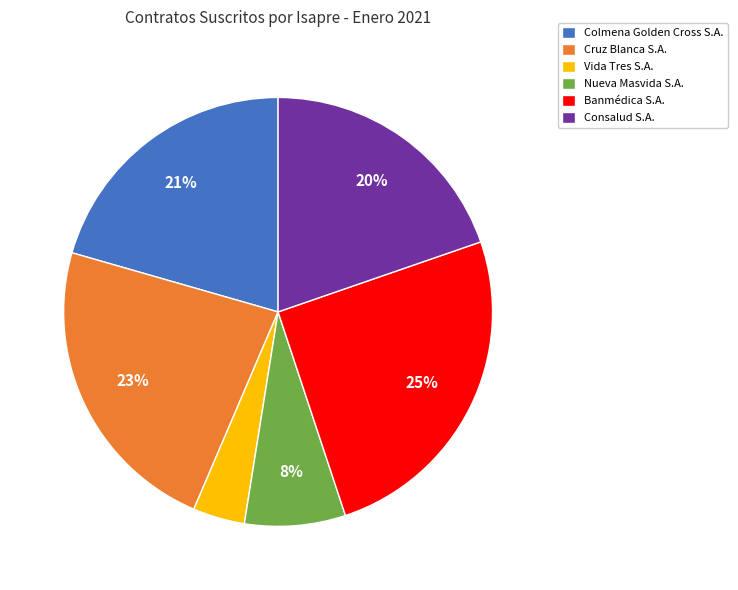

Combined, do Colmena Golden Cross S.A. and Cruz Blanca S.A. account for over 50%?

No